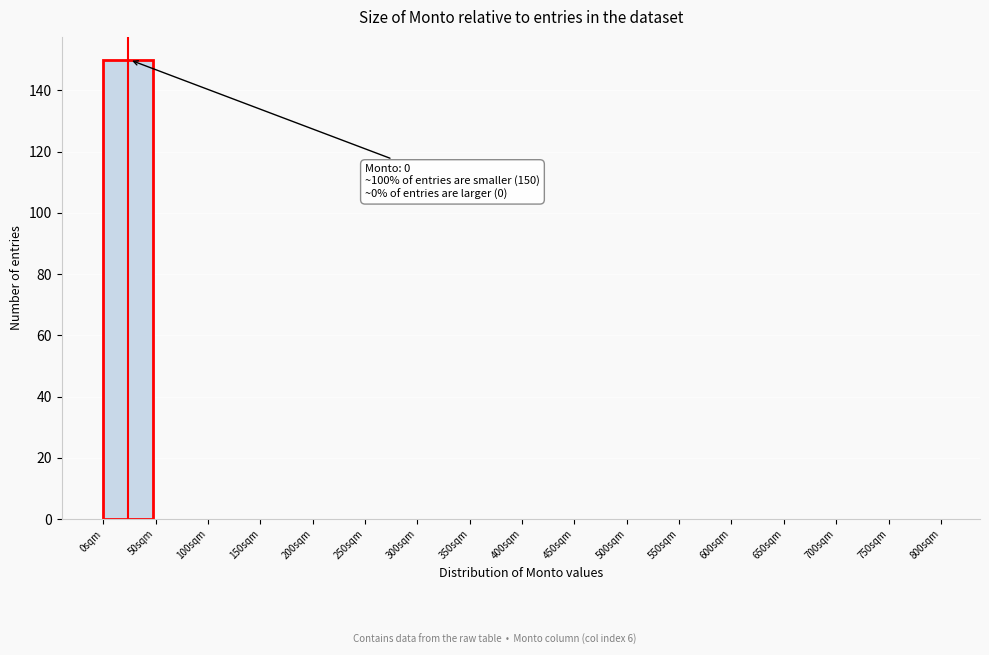

Over which range of the x-axis is the bar tallest?

0 to 50